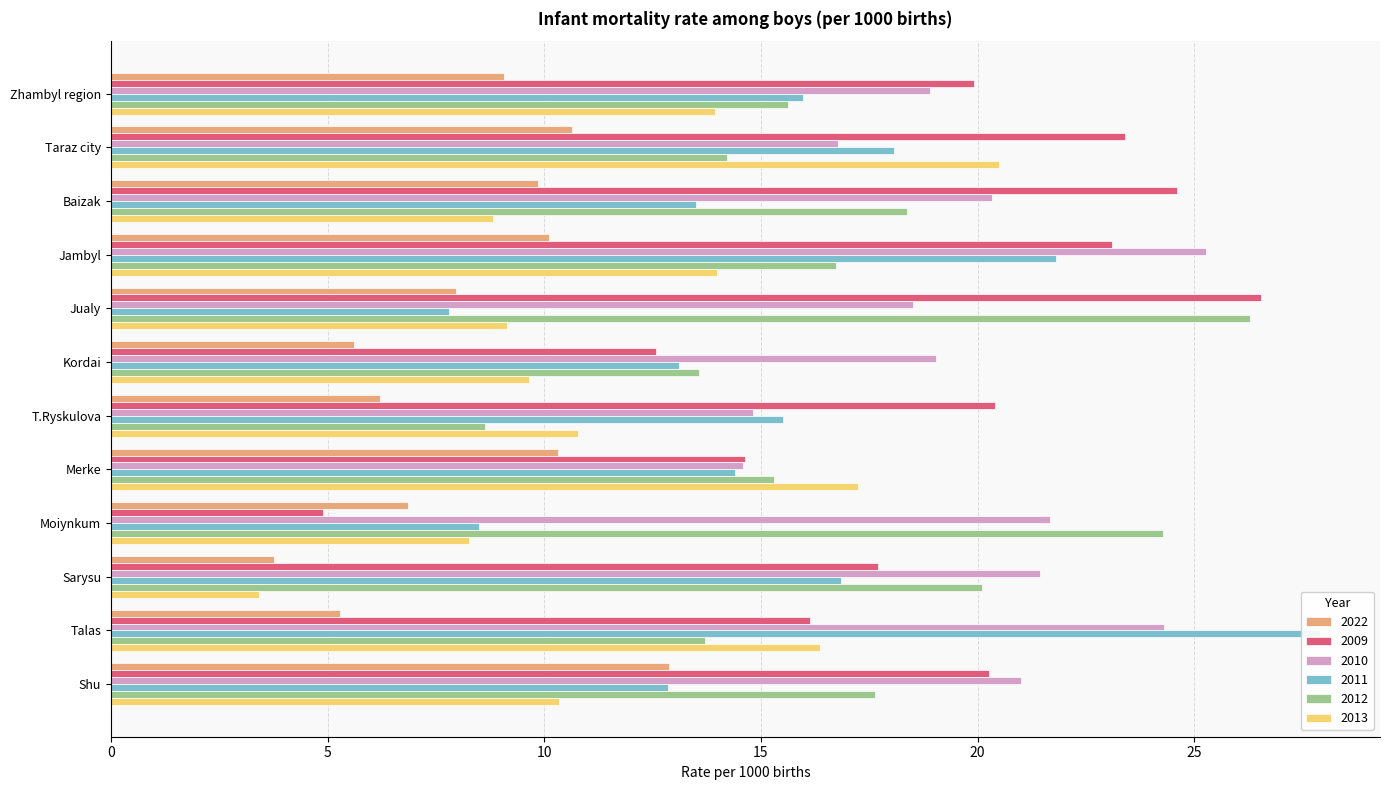

True or false: 2009 has a value of 6.3 at Sarysu.

False